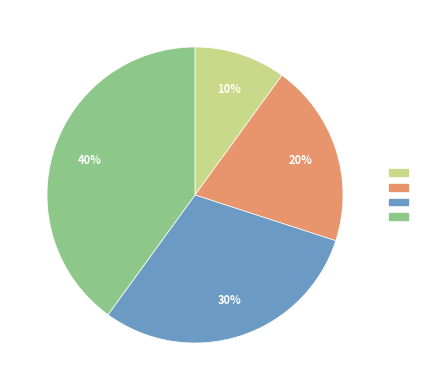

Is there any slice that represents more than half of the pie?

No